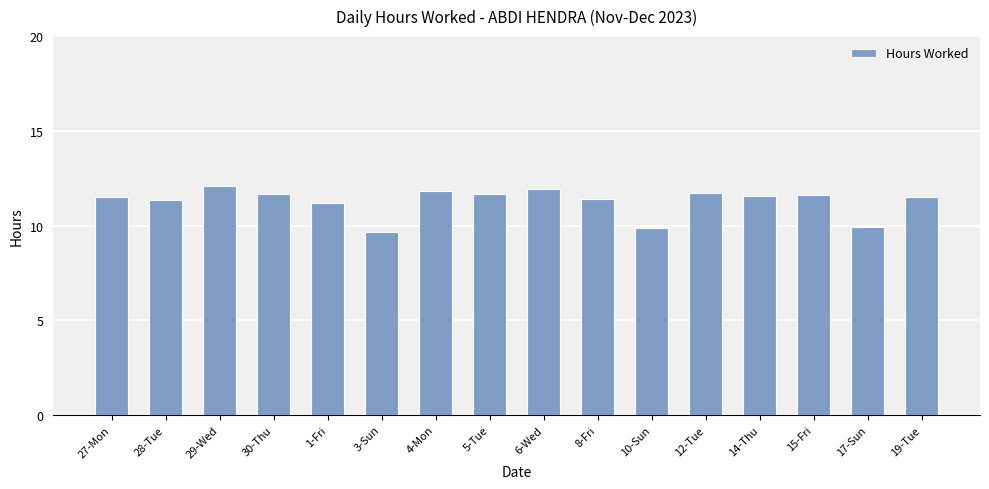

What is the label of the 3rd bar from the left?

29-Wed